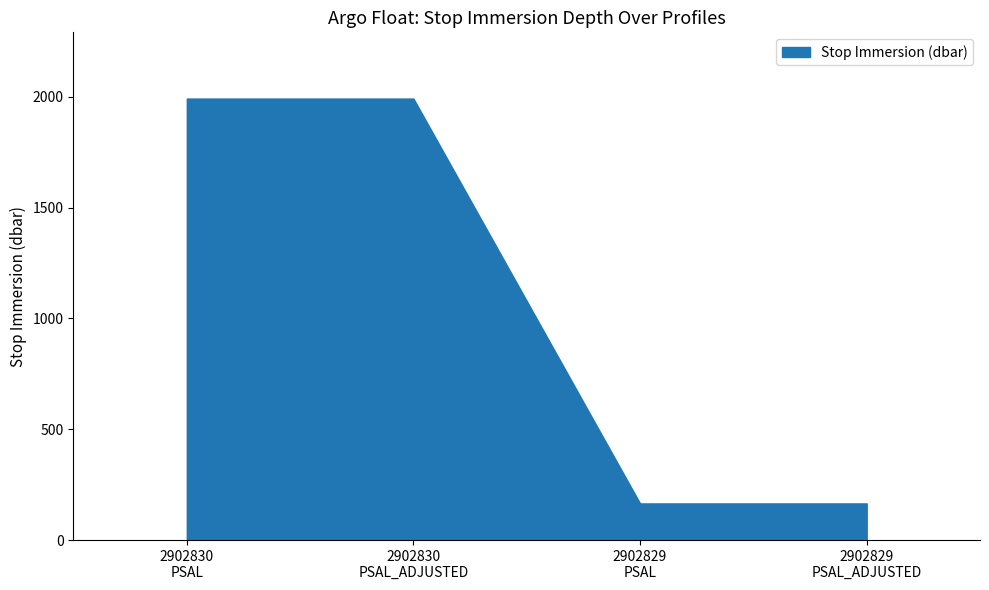

The chart shows a value of 2795.4 at 2902830_PSAL. True or false?

False